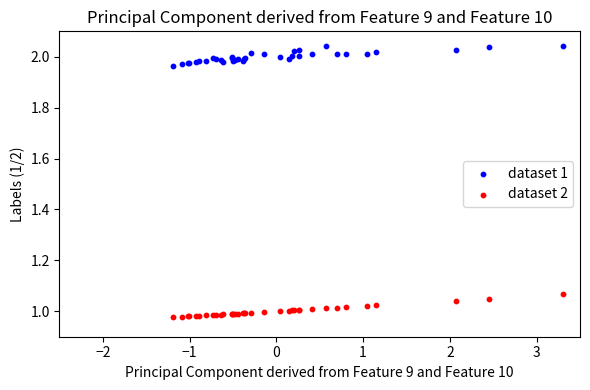

What is the X range (max minus min) for the scatter plot?

4.5